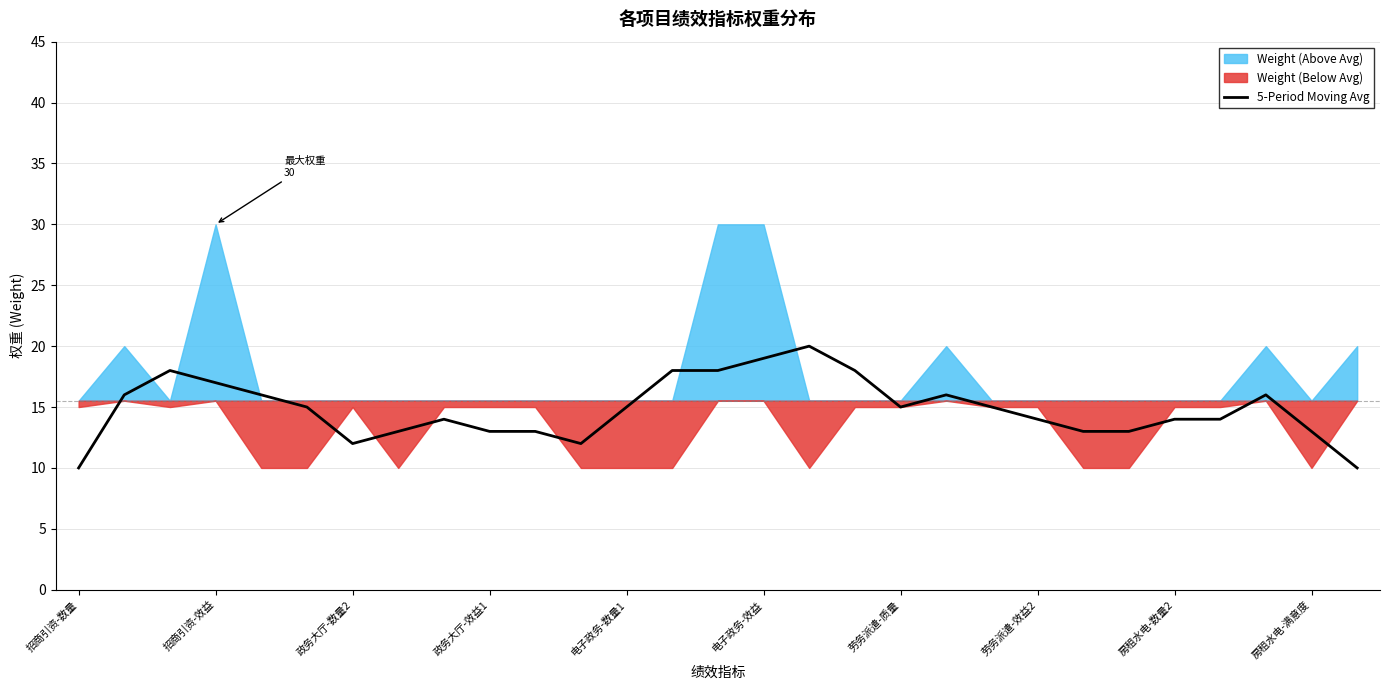

How many data points does each series have?

29